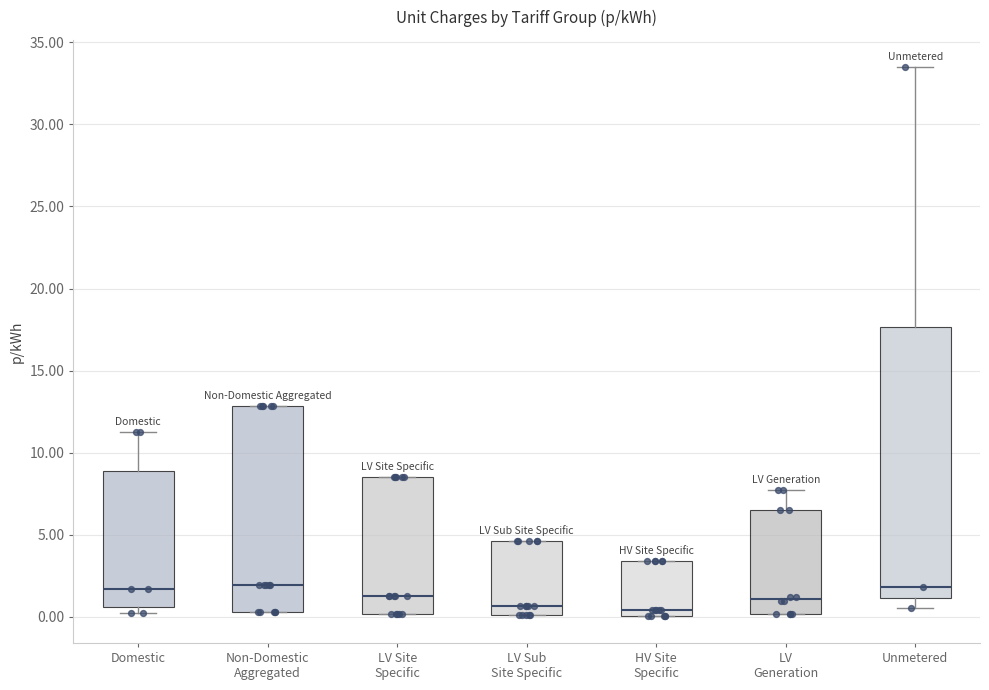

Reading left to right, transcribe this box plot: for each box, give where its median line is, the range the box spans, and where its two whiskers end, as read against the y-axis. The values are not printed on the chart, so give them approximately, as read against the axis.

Domestic: median 1.5, box 0.5 to 9.0, whiskers 0.0 to 11.0
Non-Domestic Aggregated: median 2.0, box 0.5 to 13.0, whiskers 0.5 to 13.0
LV Site Specific: median 1.5, box 0.0 to 8.5, whiskers 0.0 to 8.5
LV Sub Site Specific: median 0.5, box 0.0 to 4.5, whiskers 0.0 to 4.5
HV Site Specific: median 0.5, box 0.0 to 3.5, whiskers 0.0 to 3.5
LV Generation: median 1.0, box 0.0 to 6.5, whiskers 0.0 to 7.5
Unmetered: median 2.0, box 1.0 to 17.5, whiskers 0.5 to 33.5